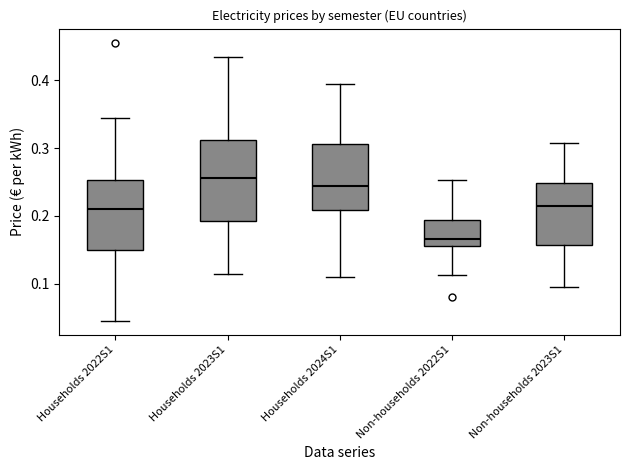

Reading left to right, transcribe this box plot: for each box, give where its median line is, the range the box spans, and where its two whiskers end, as read against the y-axis. The values are not printed on the chart, so give them approximately, as read against the axis.

Households 2022S1: median 0.21, box 0.15 to 0.25, whiskers 0.05 to 0.34
Households 2023S1: median 0.26, box 0.19 to 0.31, whiskers 0.11 to 0.44
Households 2024S1: median 0.24, box 0.21 to 0.31, whiskers 0.11 to 0.40
Non-households 2022S1: median 0.17, box 0.16 to 0.19, whiskers 0.11 to 0.25
Non-households 2023S1: median 0.22, box 0.16 to 0.25, whiskers 0.10 to 0.31